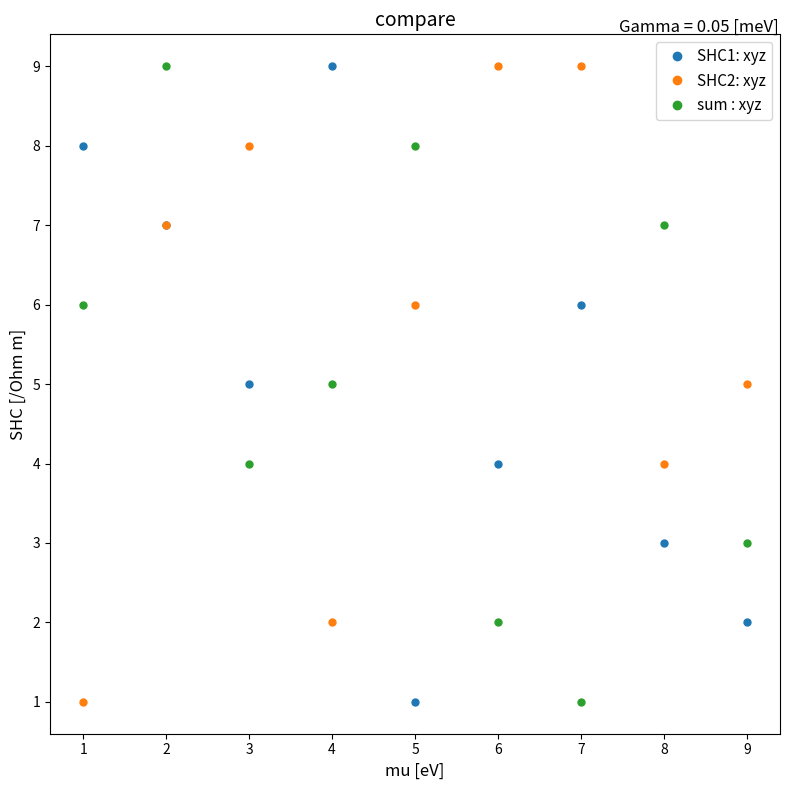

How many lines are shown in the chart?

3